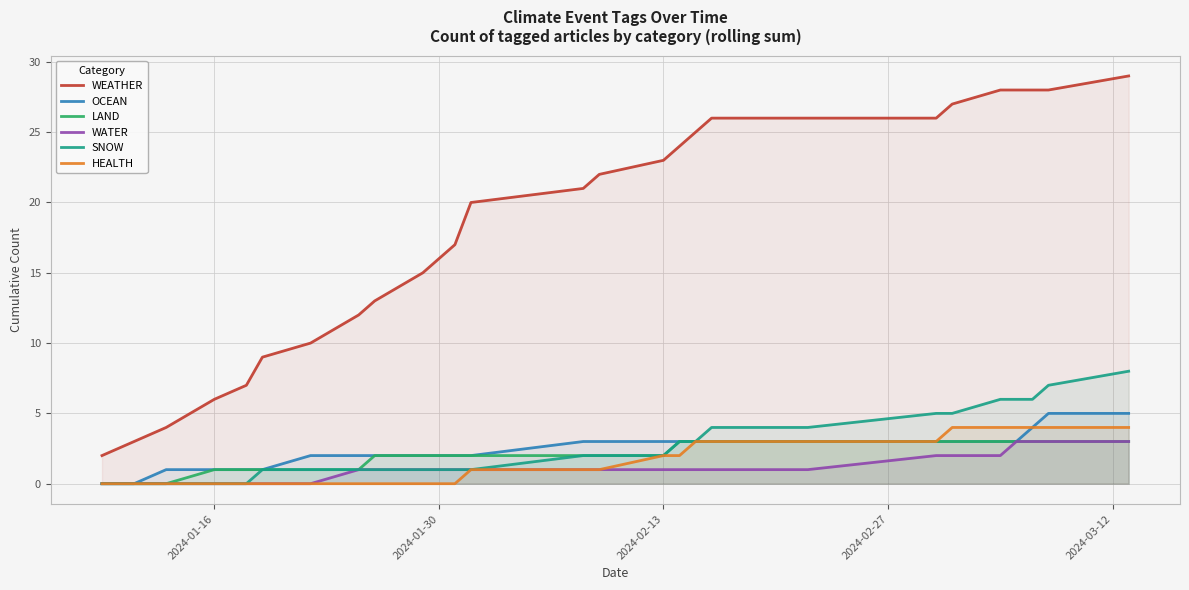

True or false: HEALTH has a value of 4 at 18.

False